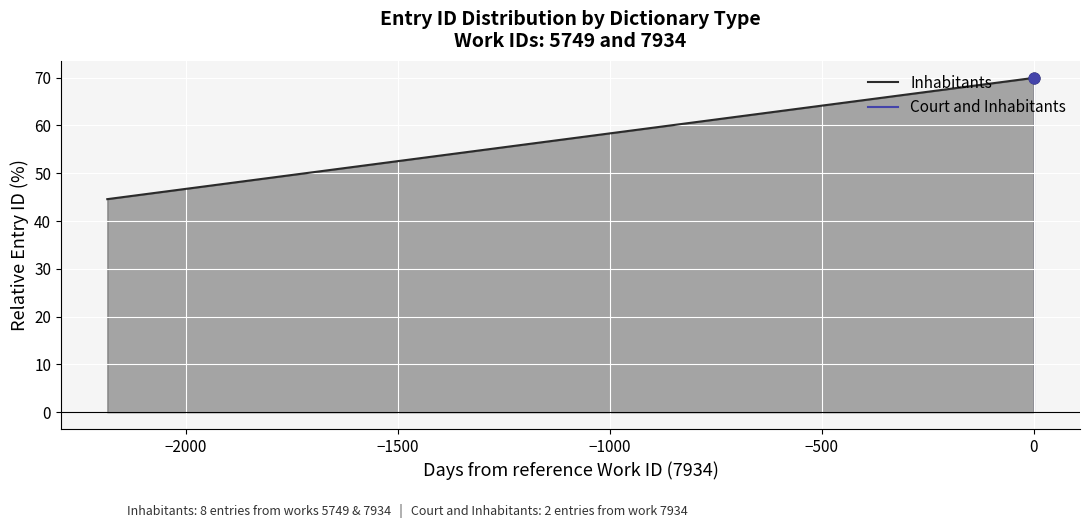

What is the change in value from 5749 to 6?

+25.4